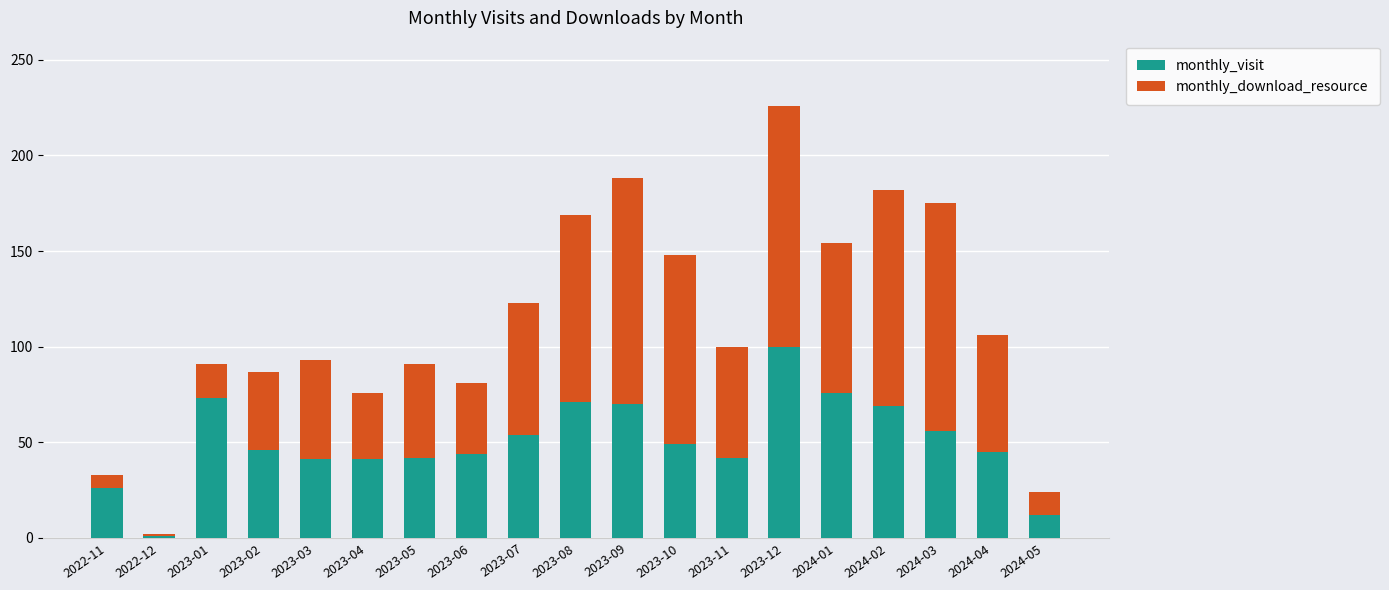

Is it true that monthly_visit equals 101 at 2023-09?

False